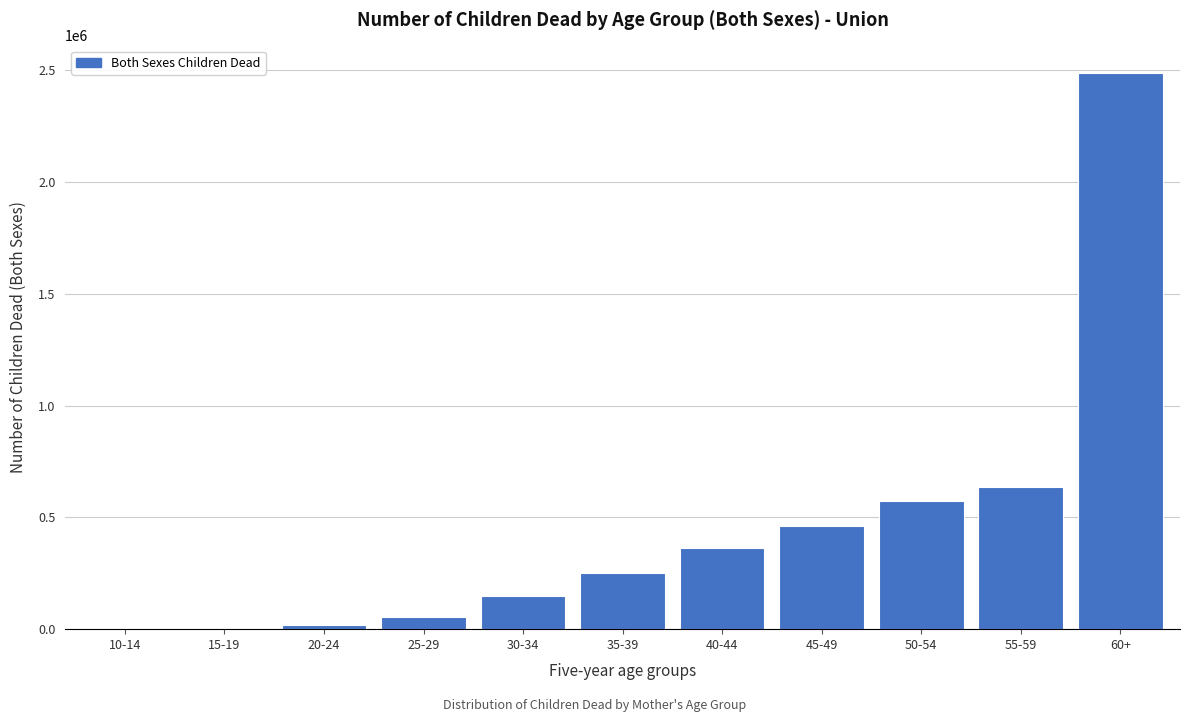

What is the maximum value shown in the chart?

2487283